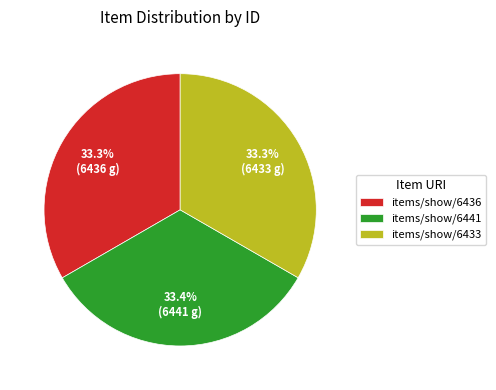

Is it true that items/show/6441 is 22% of the pie?

False